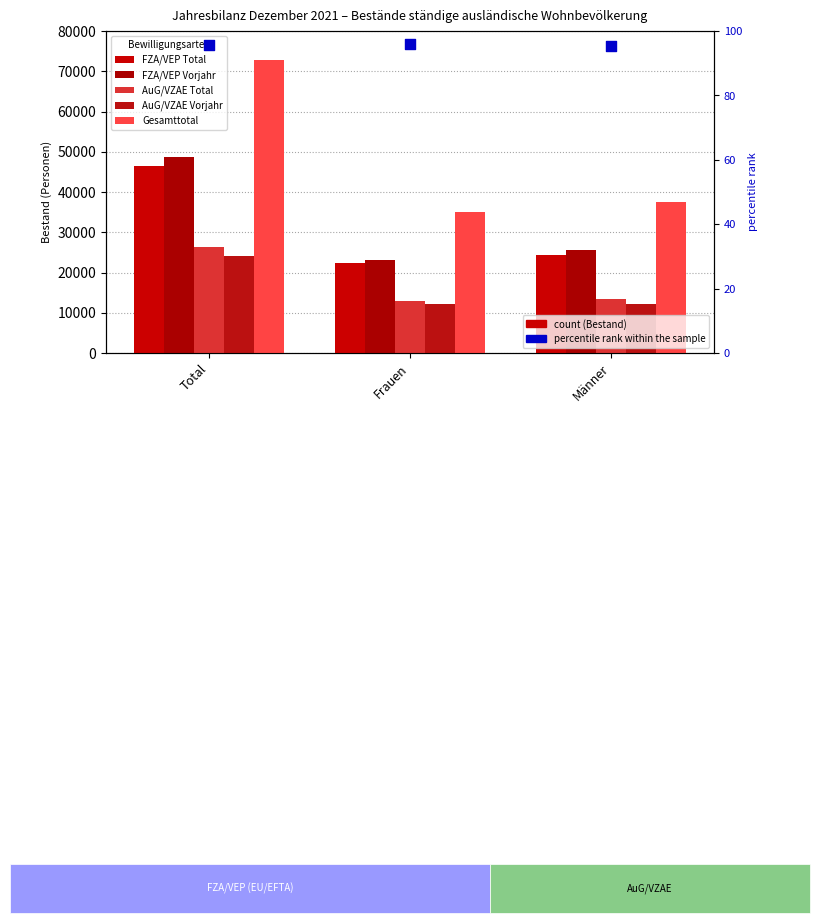

Which series contains the highest Y value?

Gesamttotal